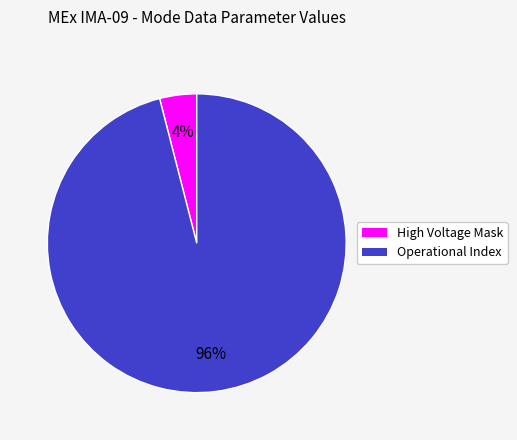

To the nearest percent, what is the average slice percentage?

50%